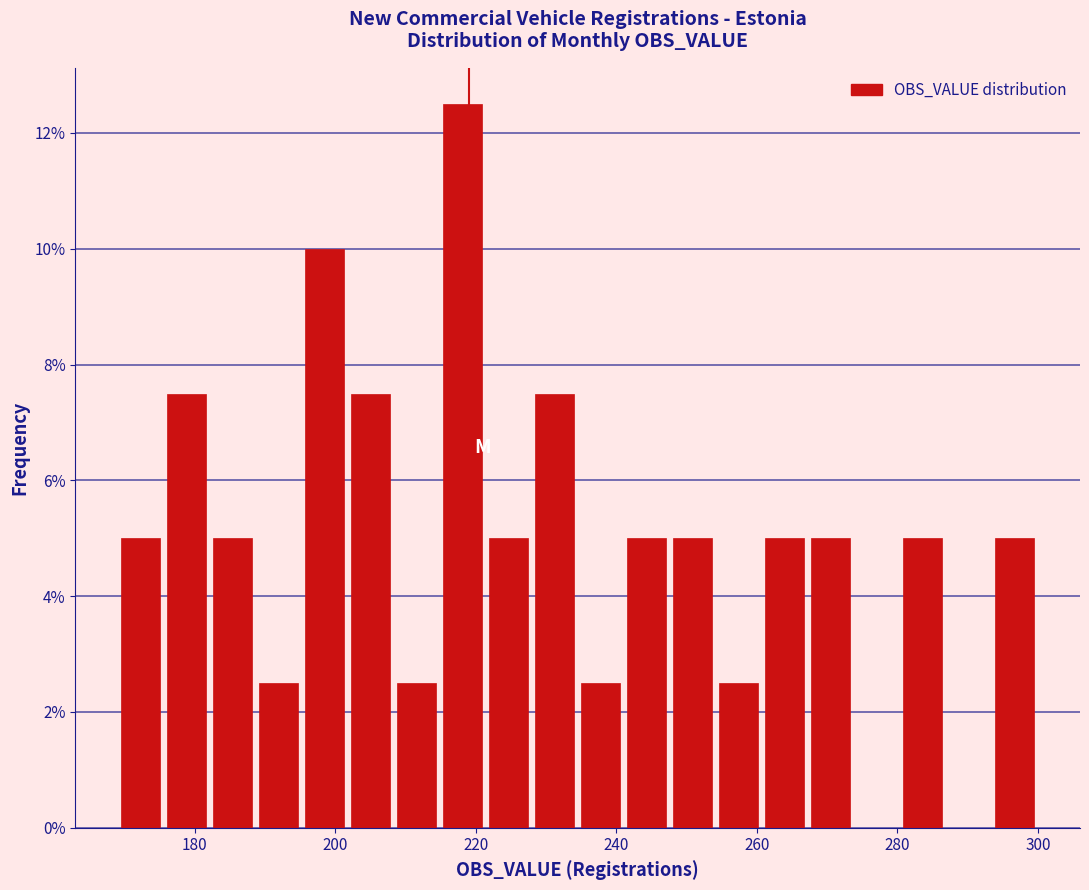

Read against the x-axis, roughly where is the centre of the tallest bar?

218